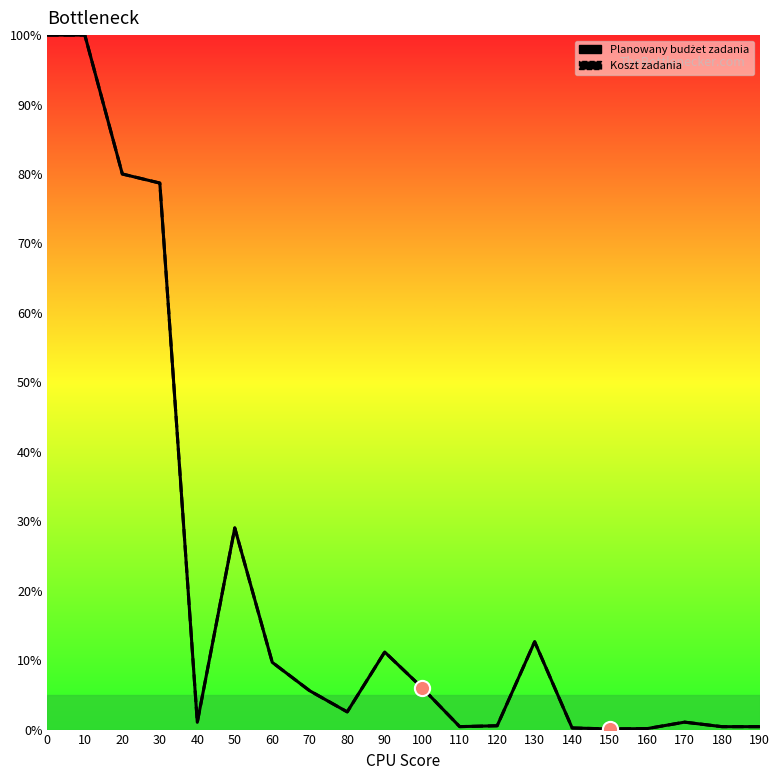

Which series has the widest spread of Y values?

Planowany budżet zadania